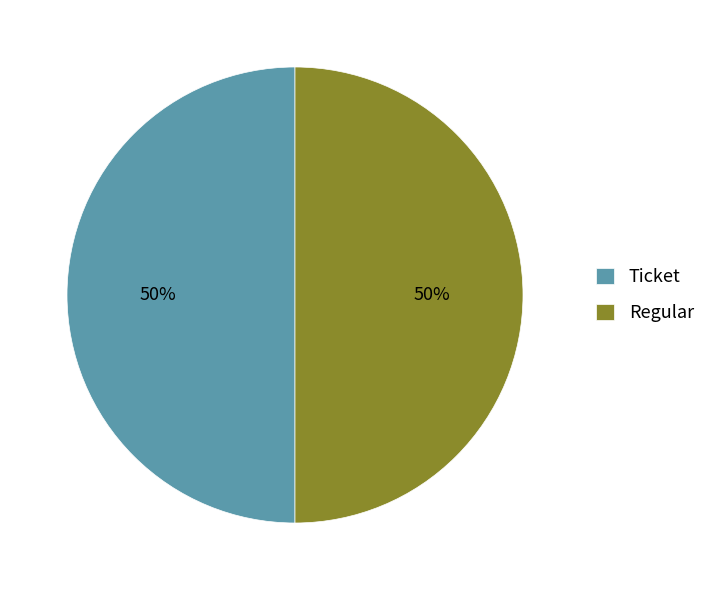

Do Ticket and Regular together represent more than half of the pie?

Yes